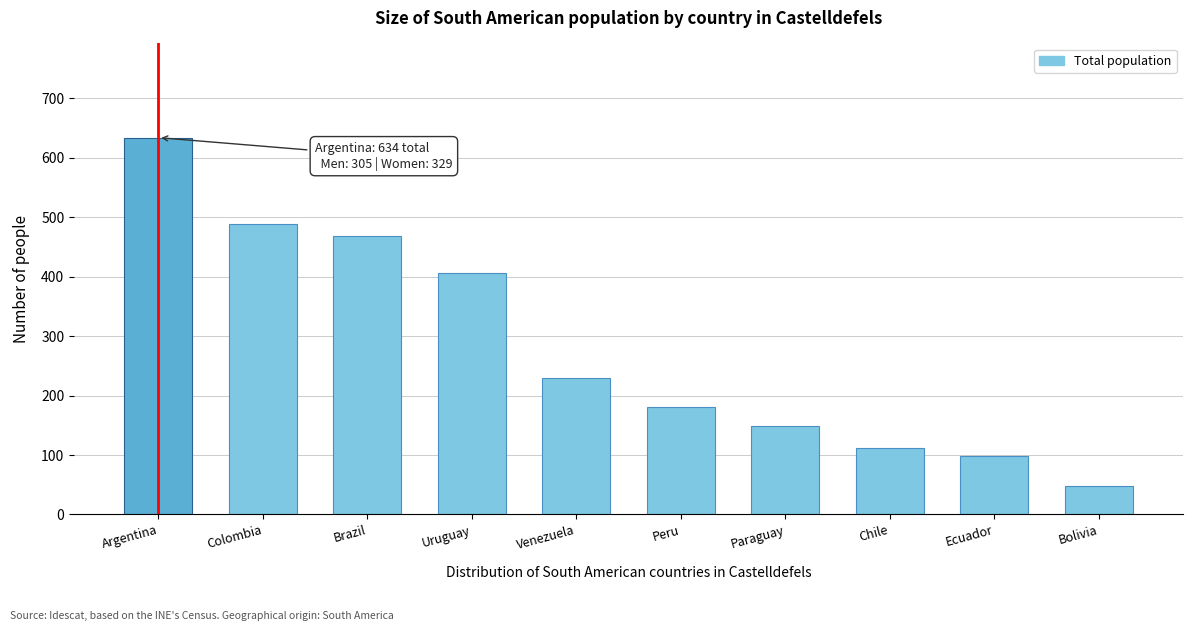

Reading right to left, transcribe all the data shown in this chart.

48	98	111	149	181	229	407	468	489	634